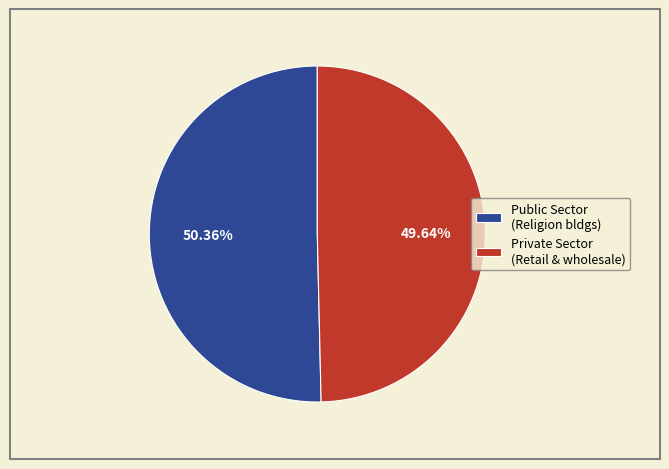

Rank the categories by value from lowest to highest.

Private Sector (Retail & wholesale), Public Sector (Religion bldgs)